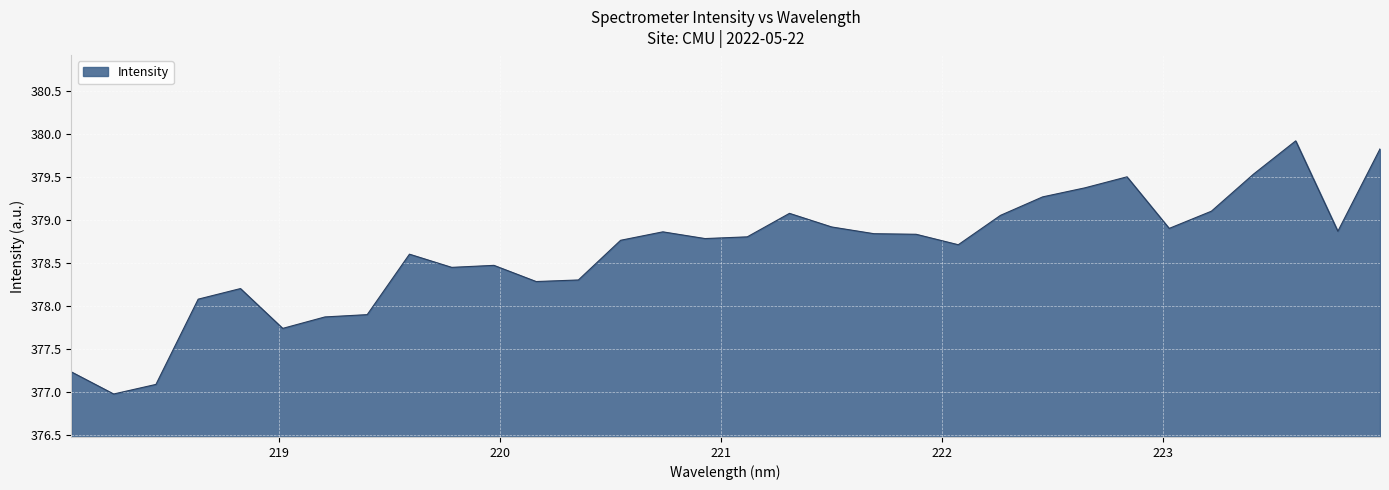

What is the difference between the maximum and minimum values?

2.9